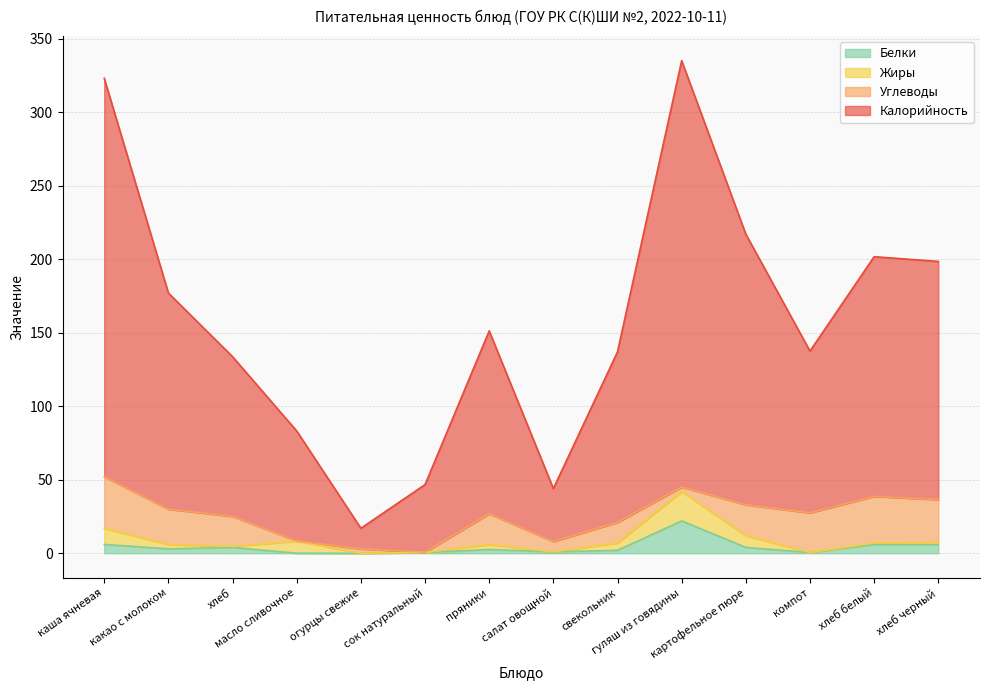

How many lines are shown in the chart?

4